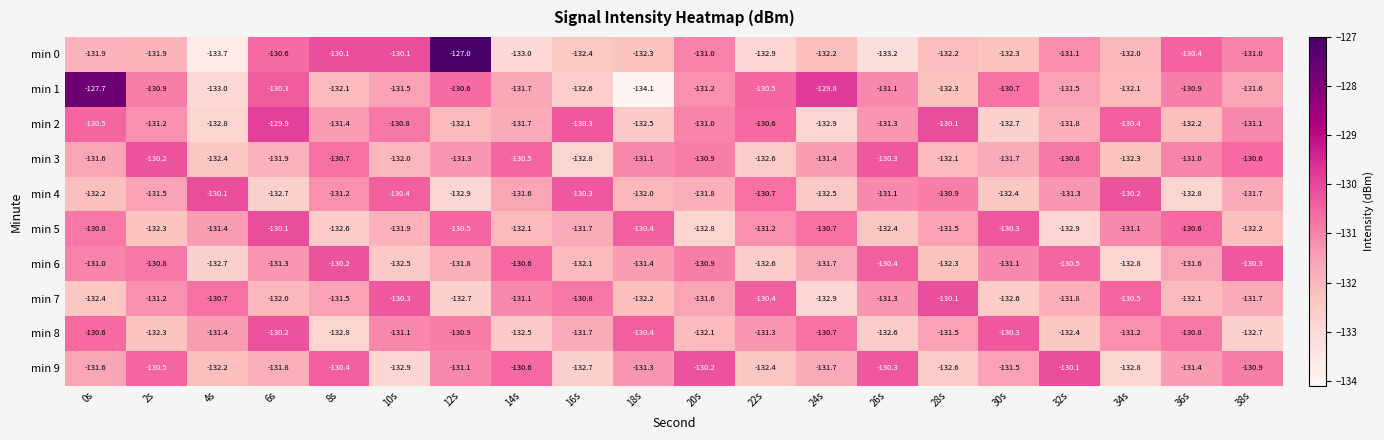

What value does the min 5 series have at 10s?

-131.9